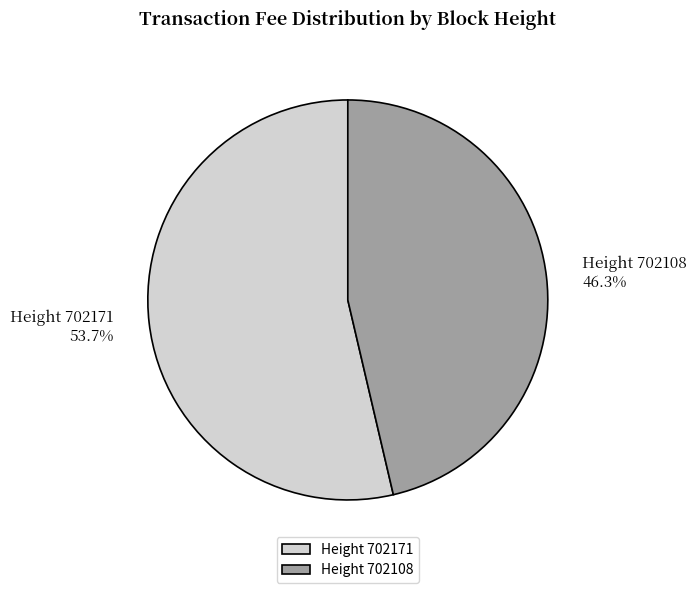

Which category has the smallest portion of the pie?

Height 702108